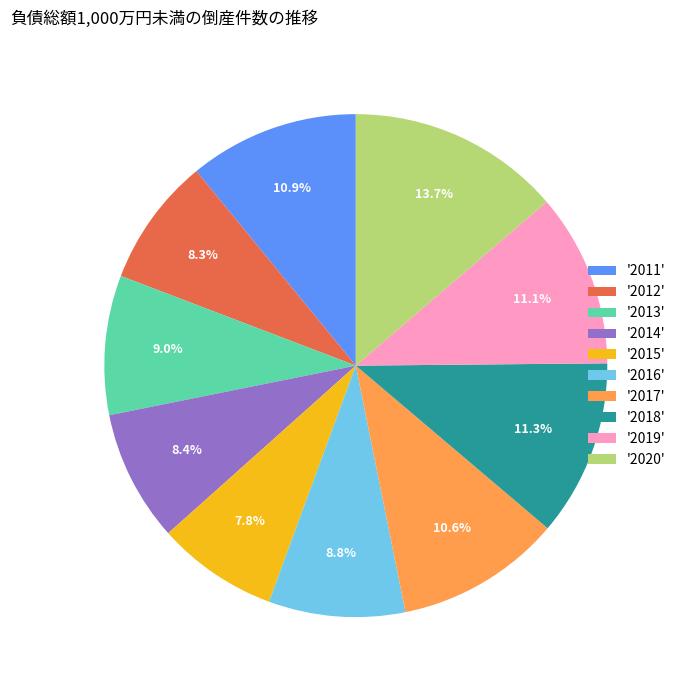

Does '2017' account for over 50% of the chart?

No